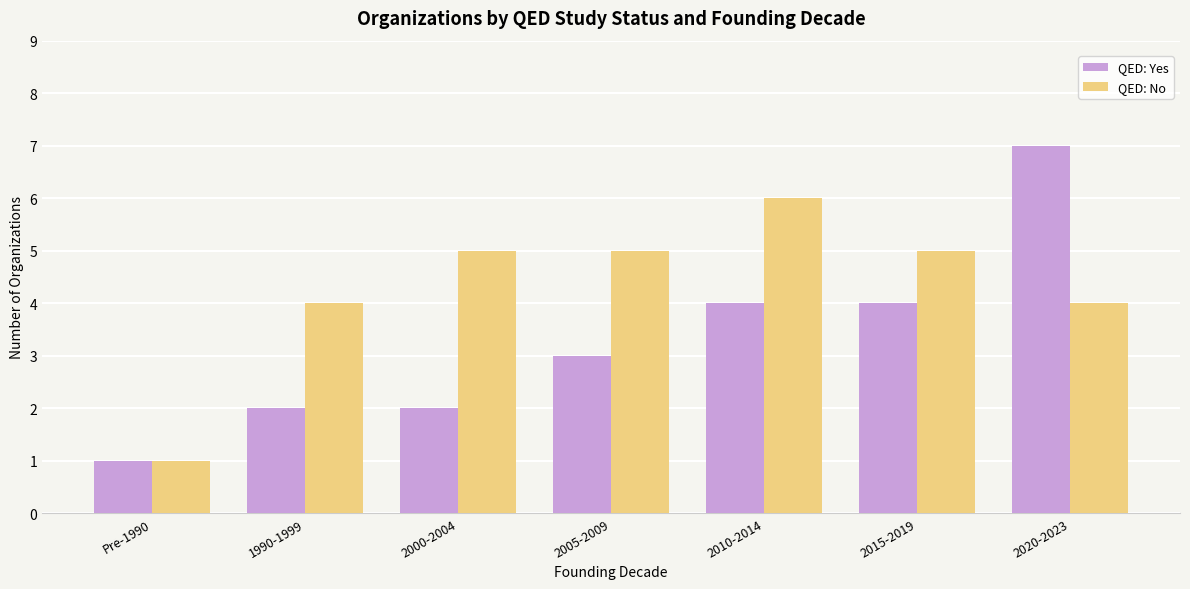

Reading right to left, what are all the values shown in this chart?

QED: Yes: 7	4	4	3	2	2	1
QED: No: 4	5	6	5	5	4	1